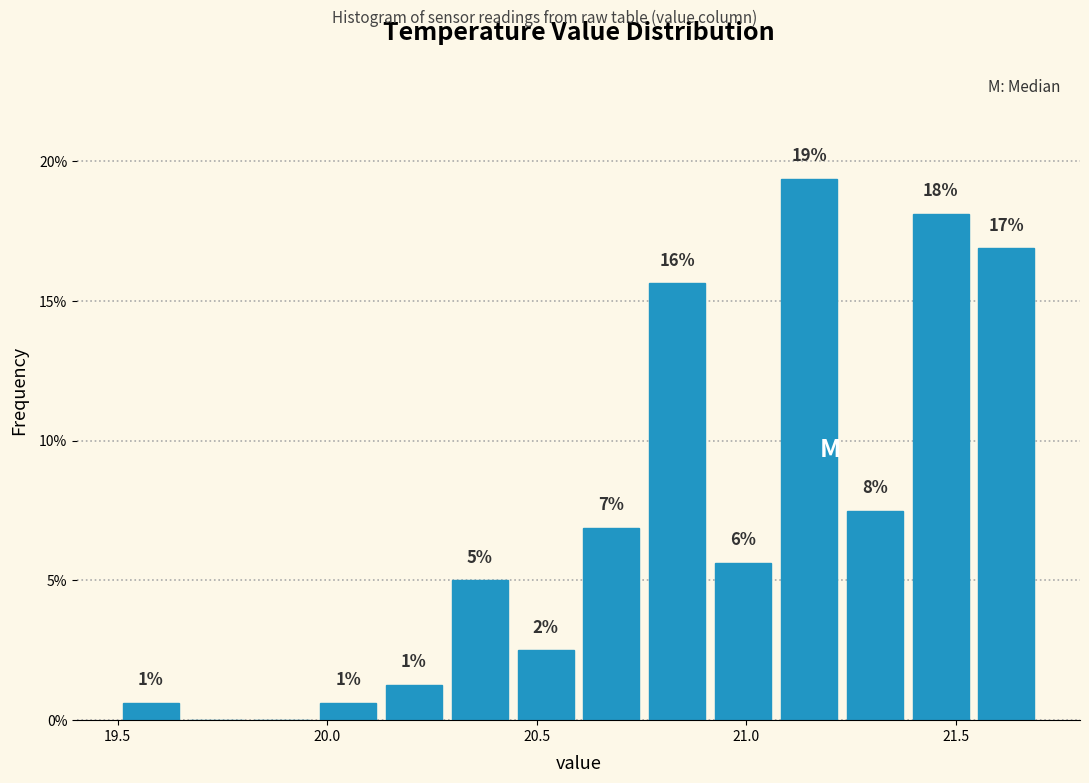

Read against the x-axis, roughly where is the centre of the tallest bar?

21.15